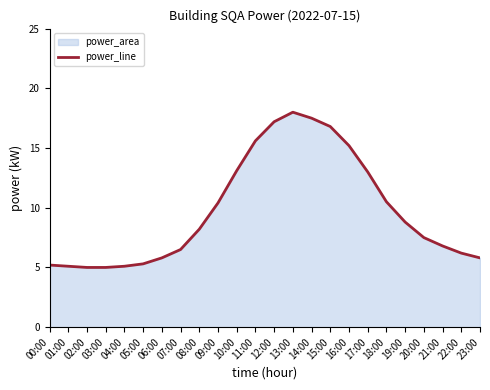

What is the smallest value displayed?

5.0